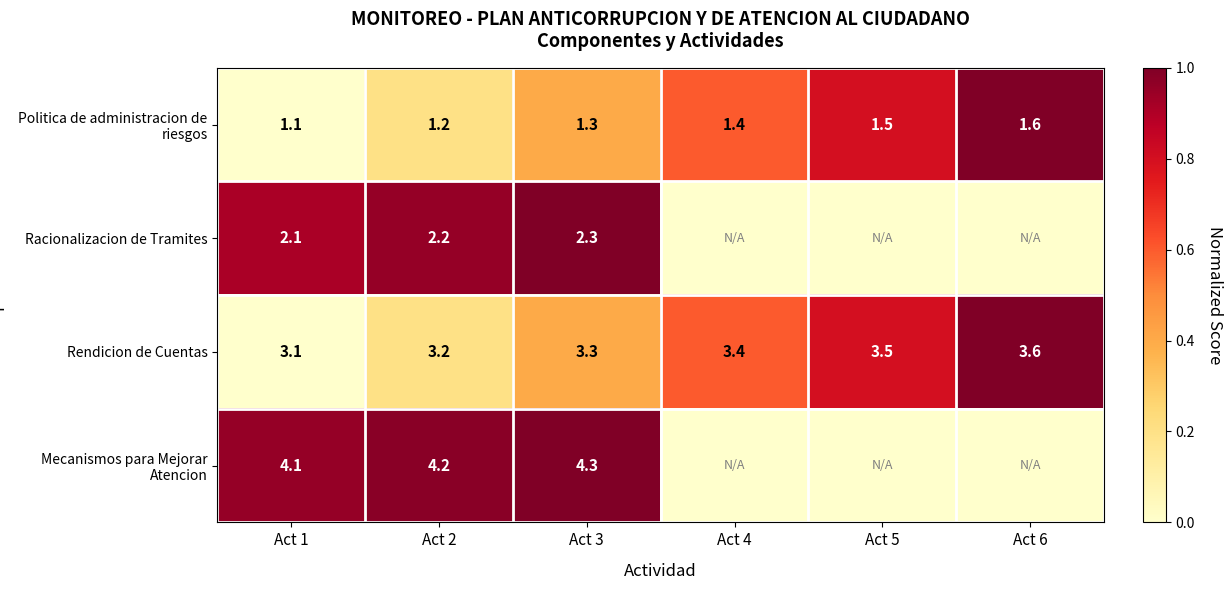

What is the spread (max minus min) of values at Act 5?

0.8